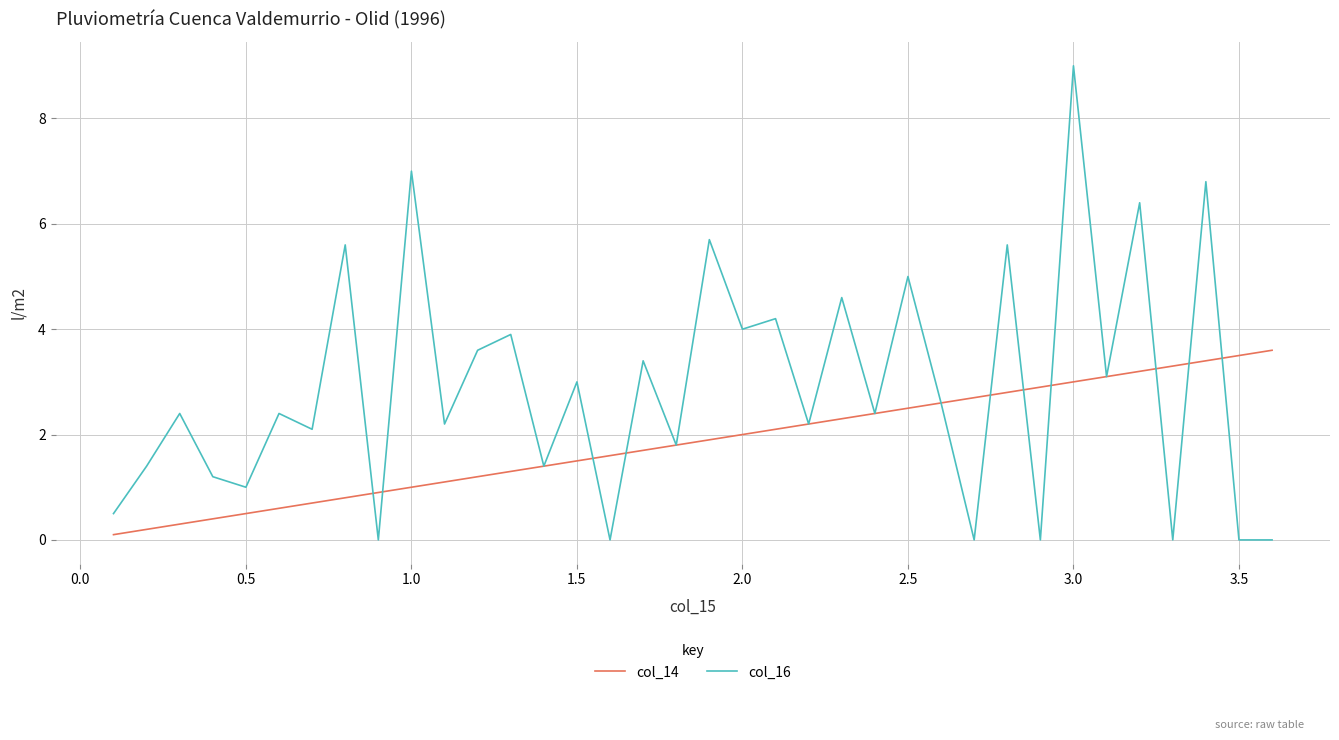

Which series has the largest total across all categories?

col_16